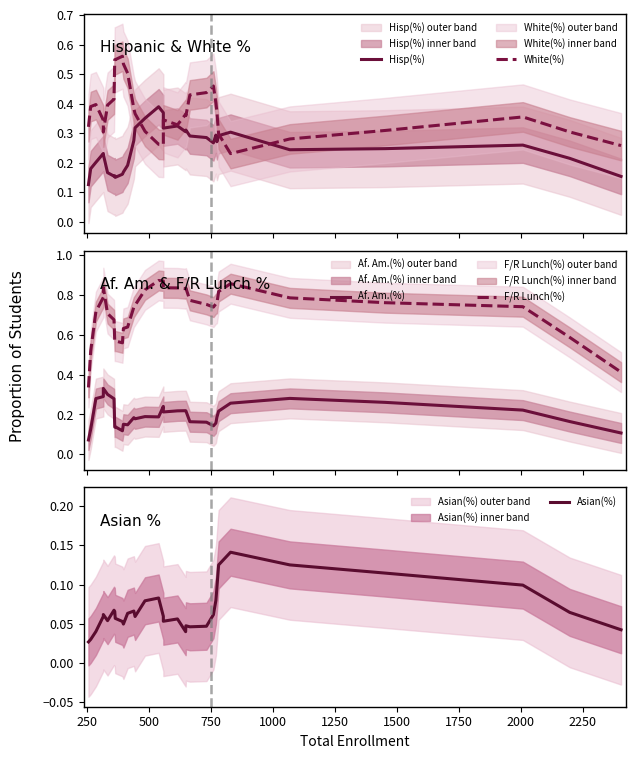

Is it true that F/R Lunch(%) equals 1.1 at 750?

False